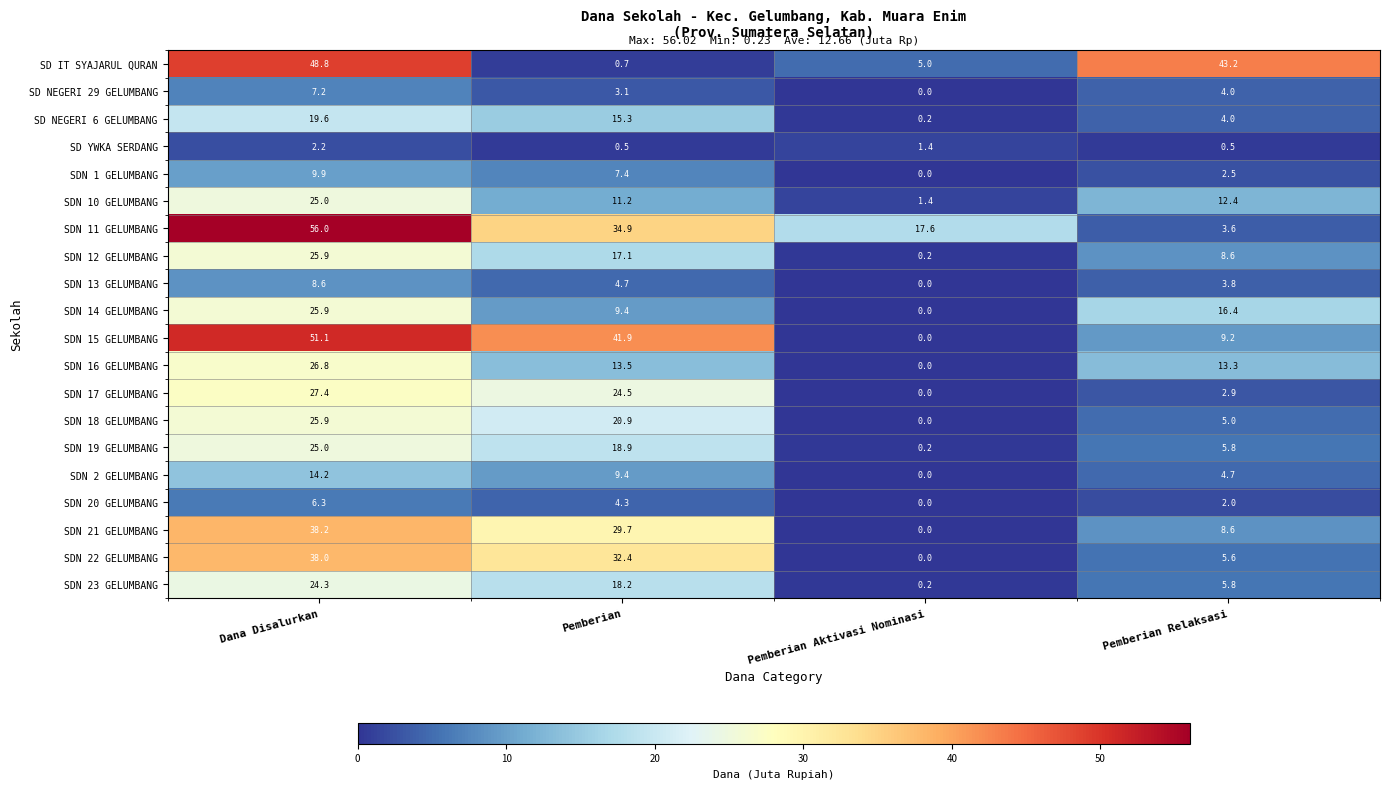

Which series has the largest total across all categories?

SDN 11 GELUMBANG